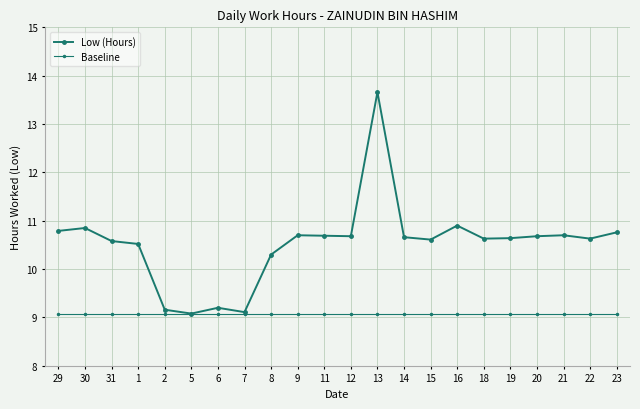

What is the sum of all Baseline values?

199.8